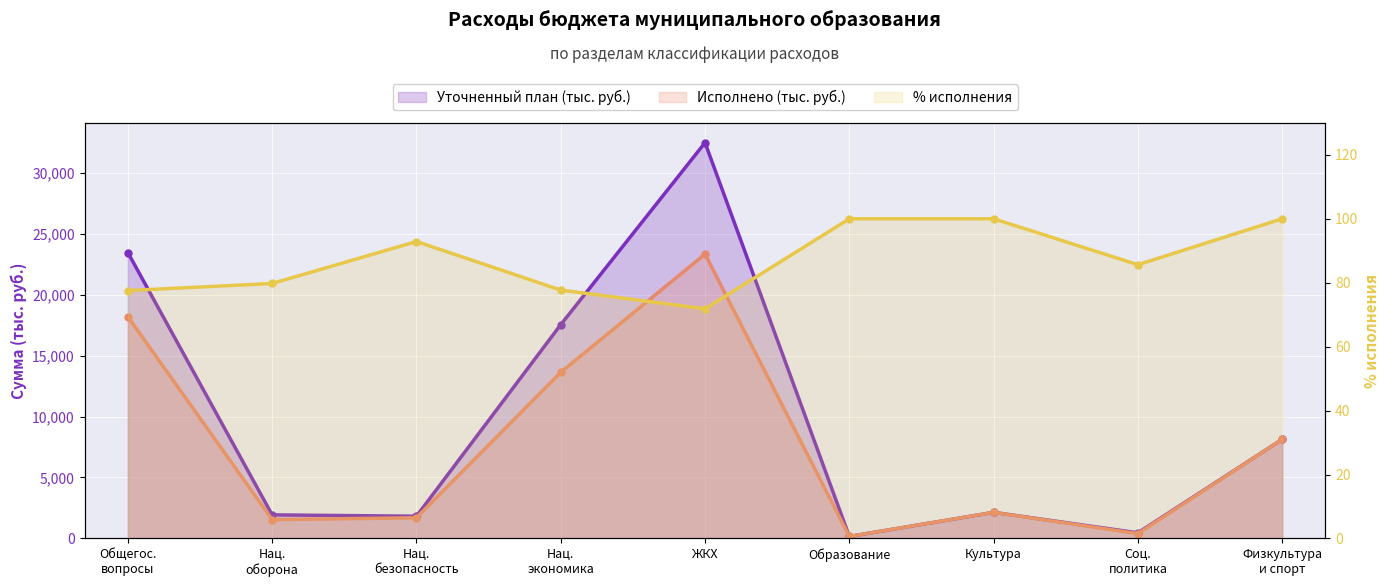

Rank the series at Образование from highest to lowest value.

Уточненный план (тыс. руб.), Исполнено (тыс. руб.), % исполнения